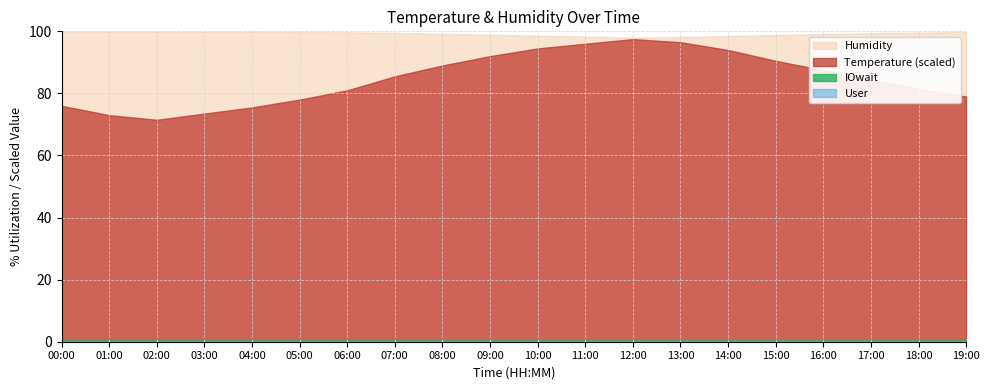

Where is the first local maximum for temperature?

12:00